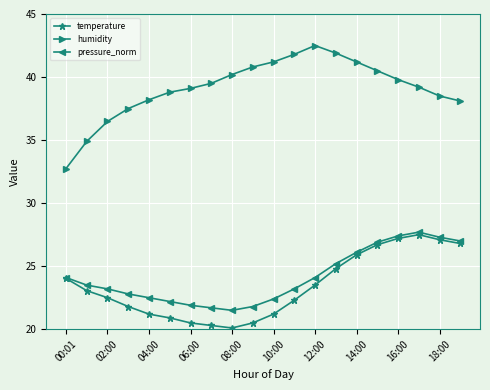

Is this an area chart (filled region under the line)?

No